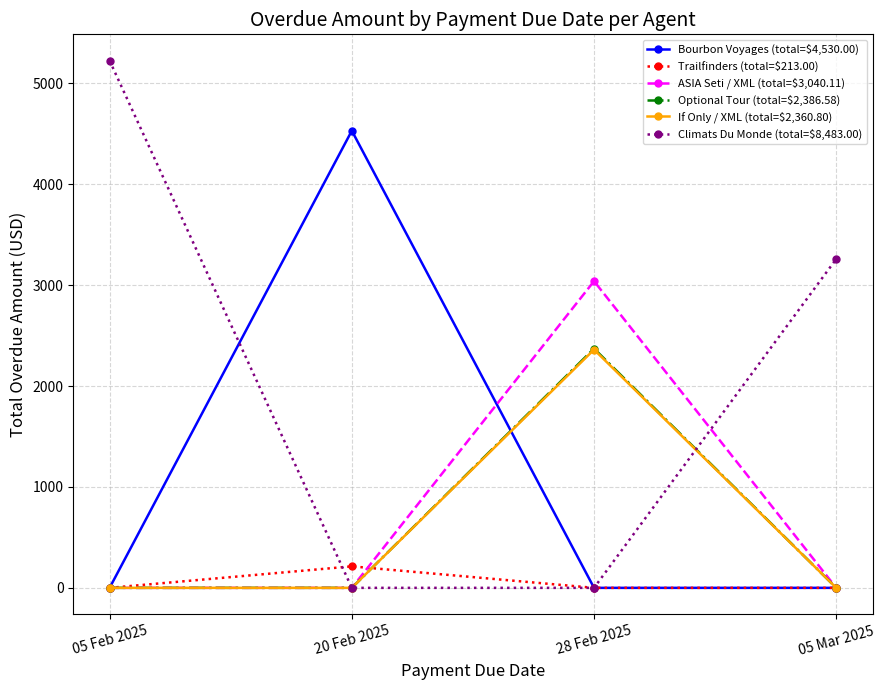

At which category does If Only / XML (total=$2,360.80) reach its first local peak?

28 Feb 2025